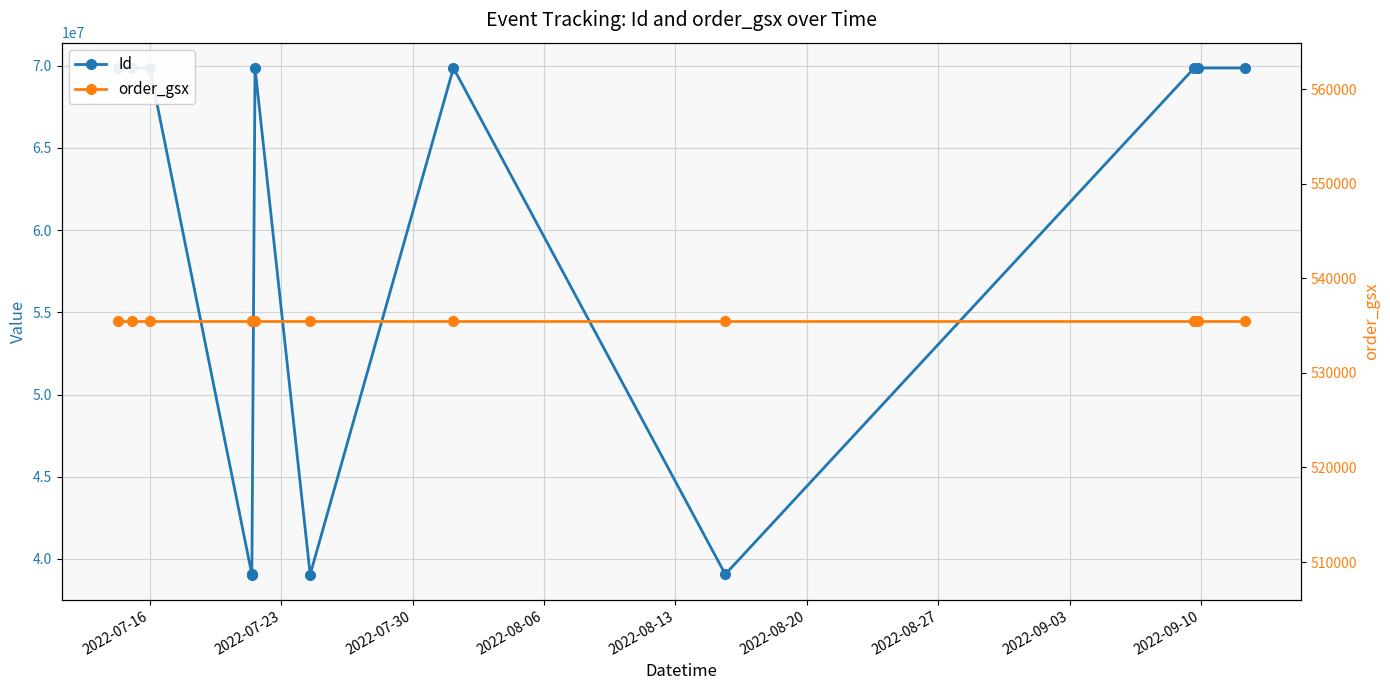

Is the value of order_gsx at 2022-07-16 greater than the value of Id at 2022-08-27?

No